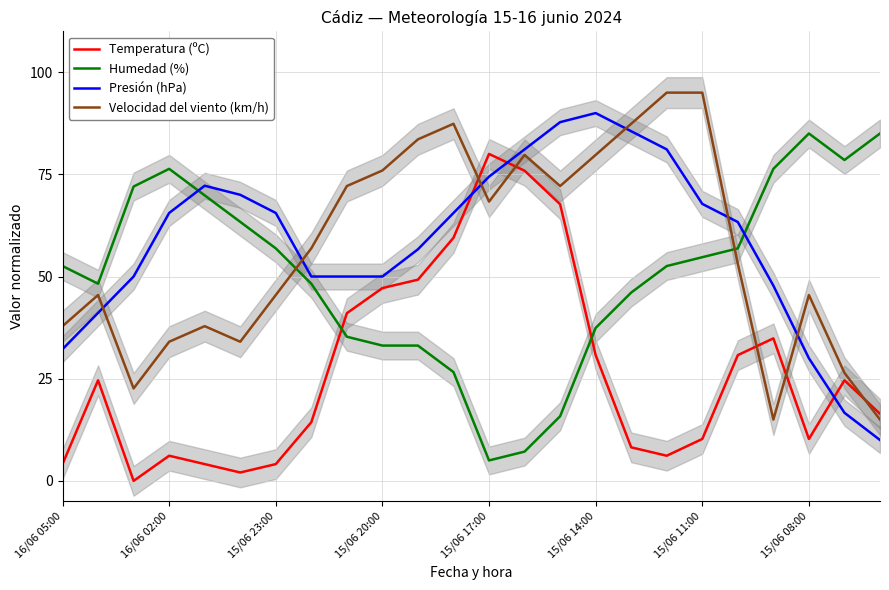

True or false: Humedad (%) and Temperatura (ºC) intersect in this chart.

True